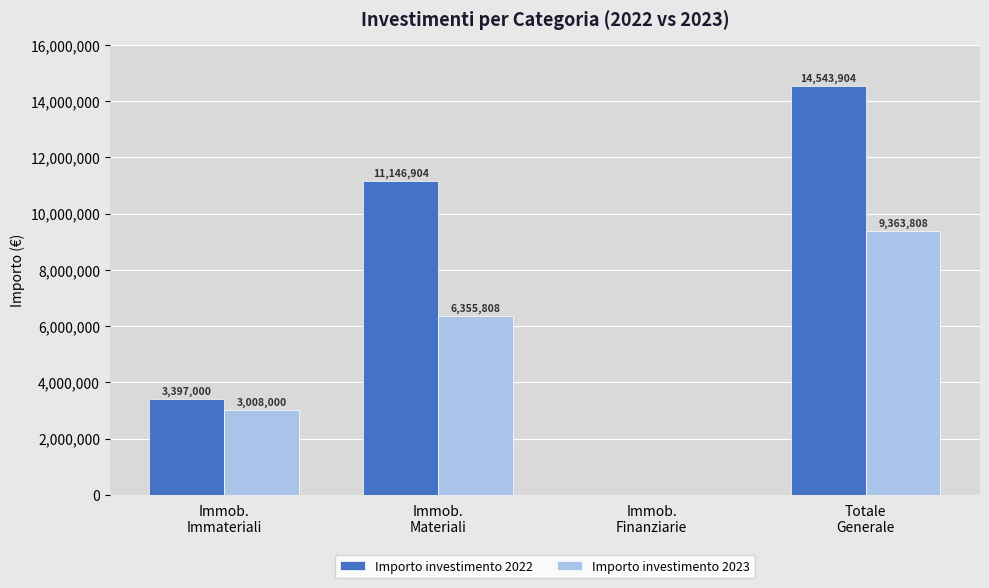

What is the greatest value displayed?

14543904.0